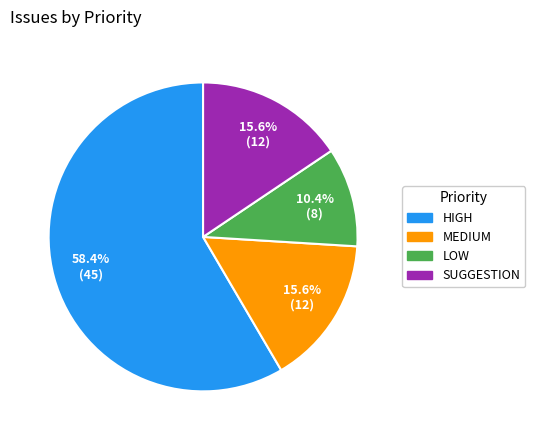

To the nearest percent, what is the average slice percentage?

25%